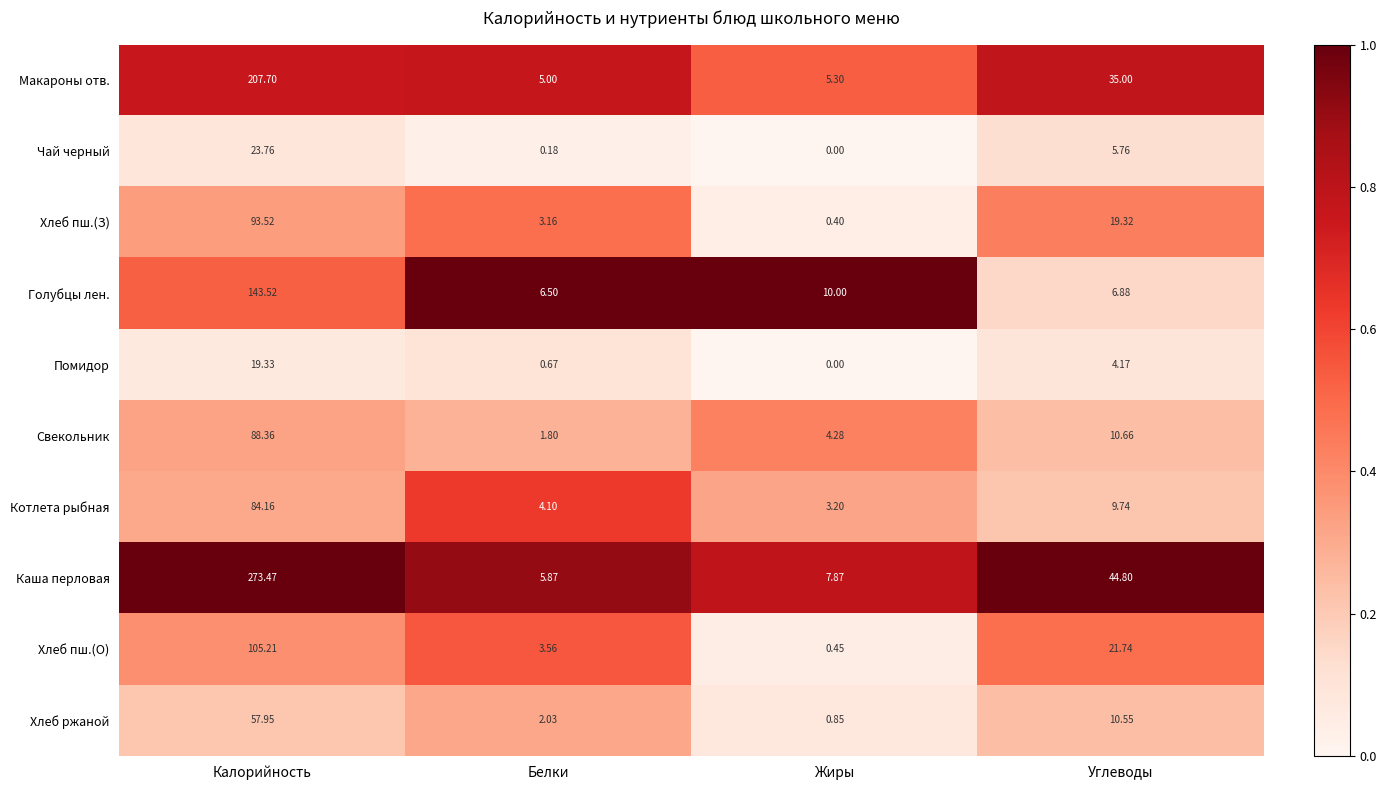

At Углеводы, list the series in order from largest to smallest.

Каша перловая, Макароны отв., Хлеб пш.(О), Хлеб пш.(З), Свекольник, Хлеб ржаной, Котлета рыбная, Голубцы лен., Чай черный, Помидор